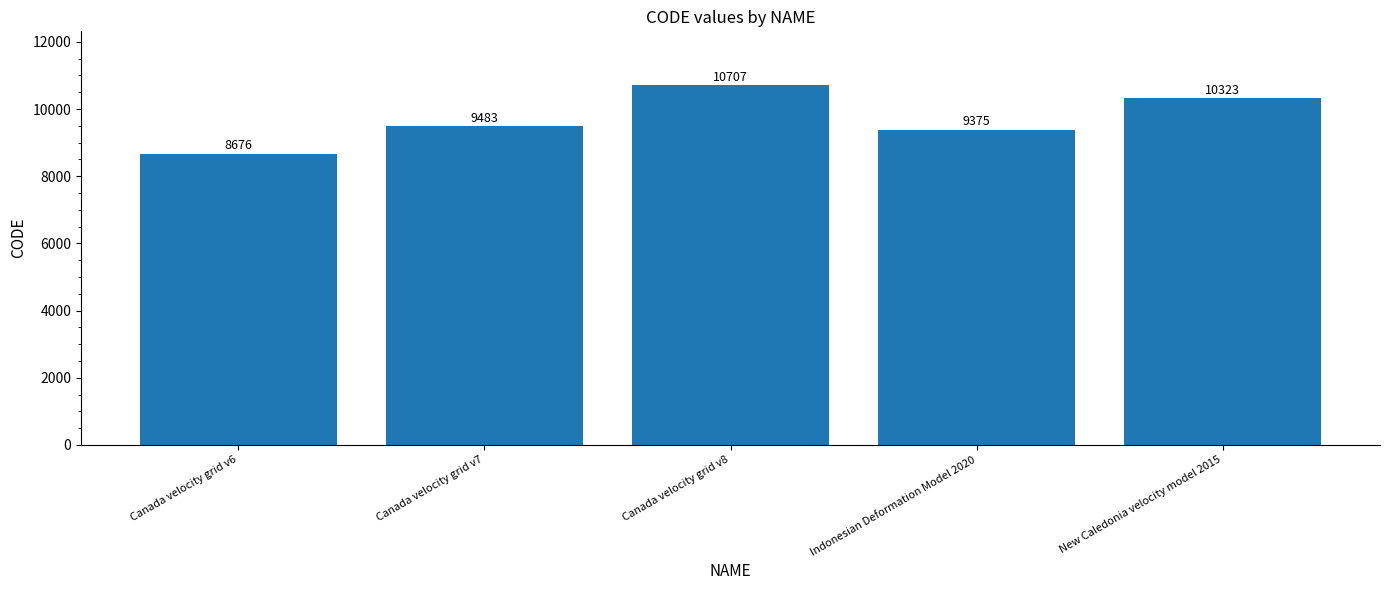

What is the ratio of the value at Canada velocity grid v8 to the value at Indonesian Deformation Model 2020?

1.1